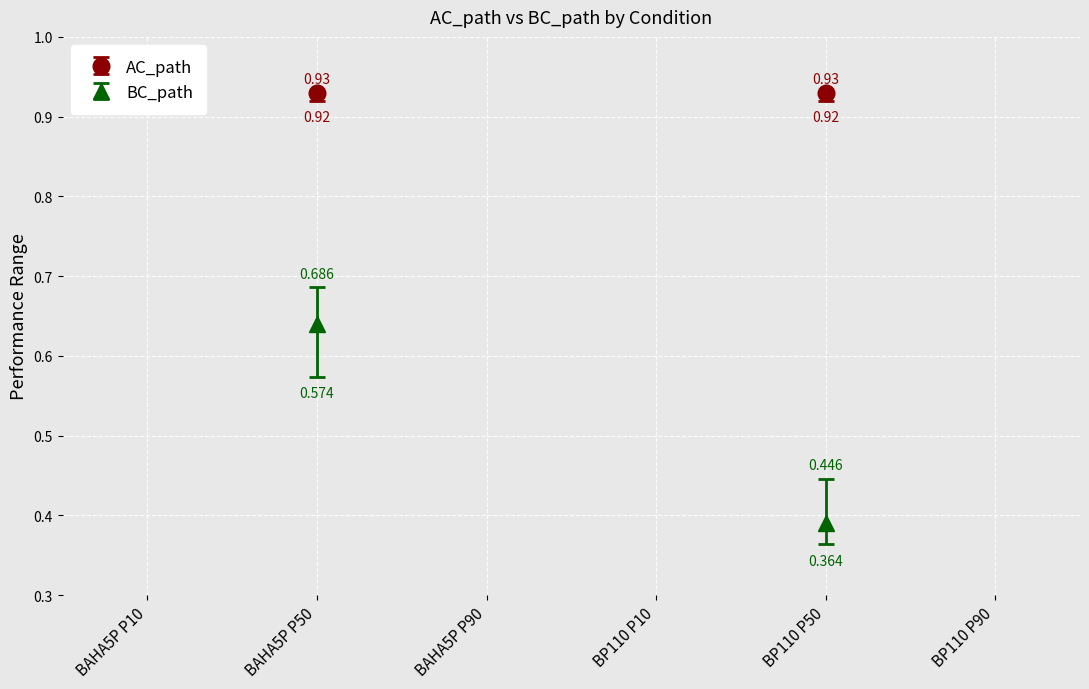

The value of BC_path at BP110 P50 is 0.6. True or false?

False